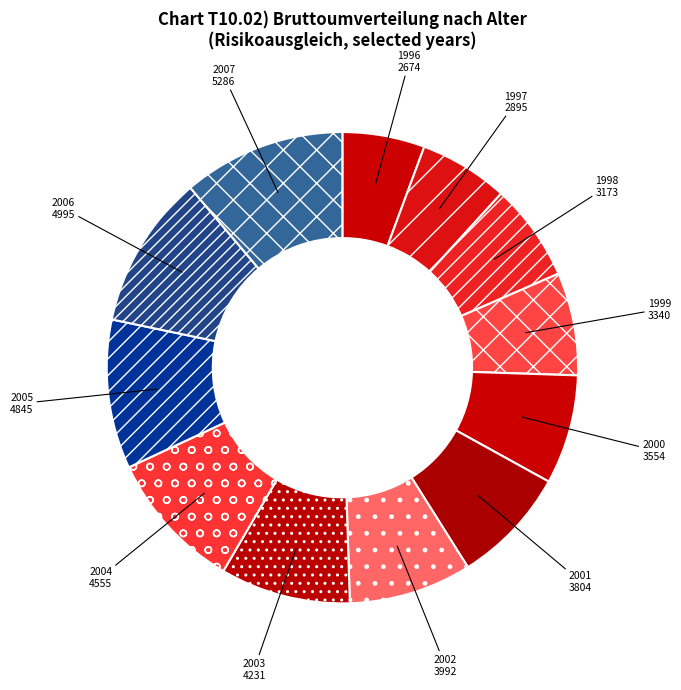

Count the number of slices in the pie.

12